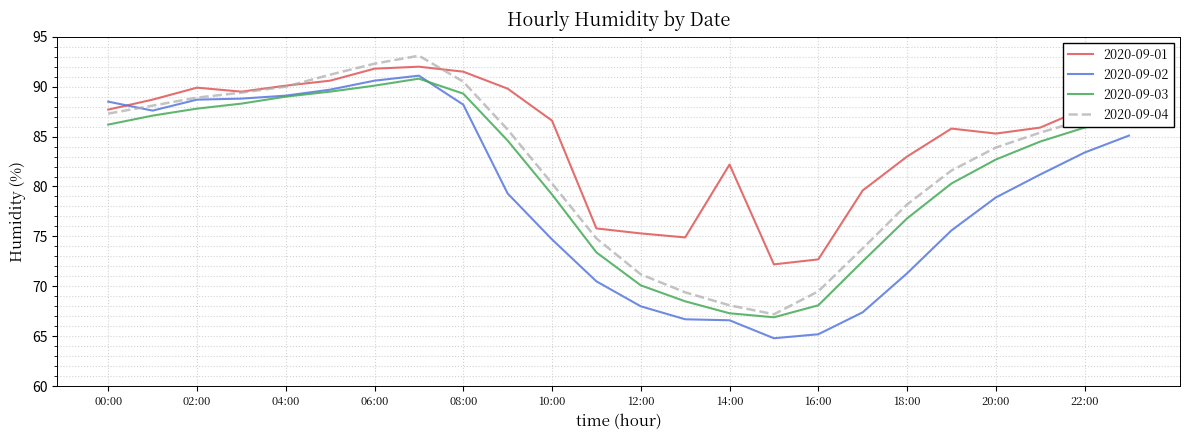

Does the chart display data point markers on the line(s)?

No